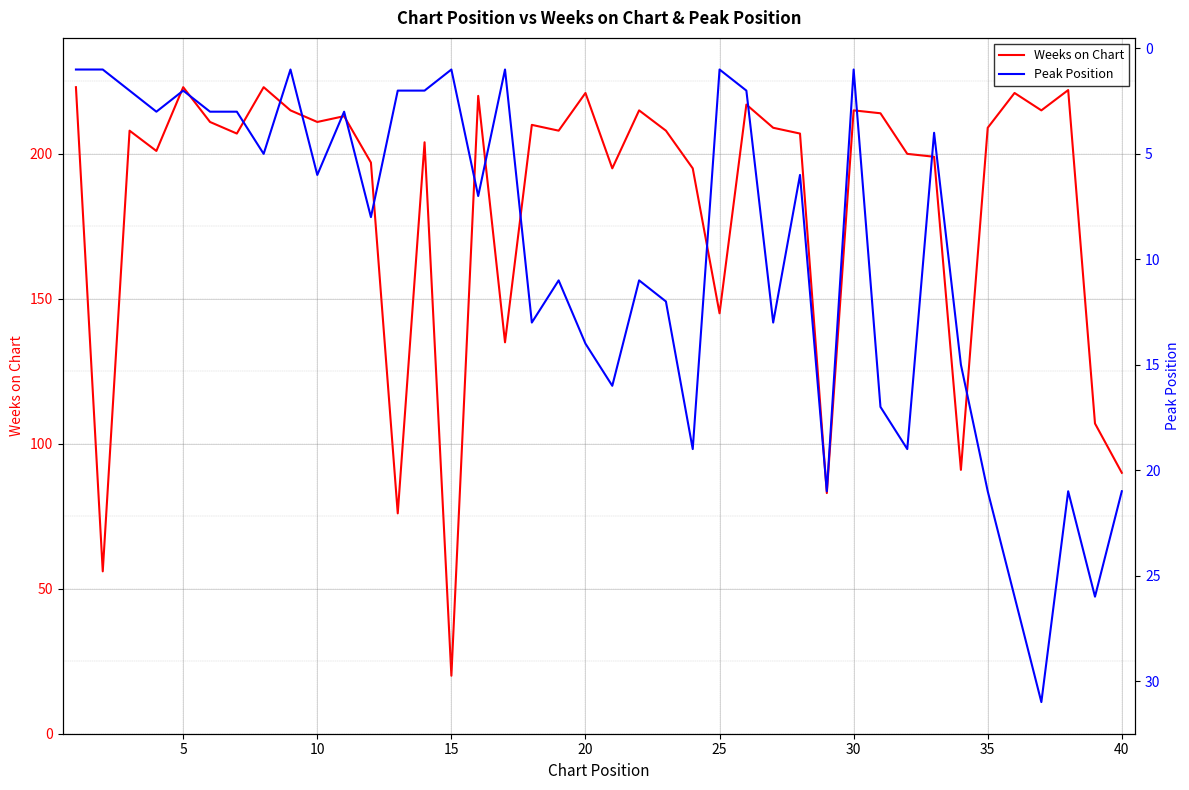

What are all the series names shown in the legend?

Weeks on Chart, Peak Position